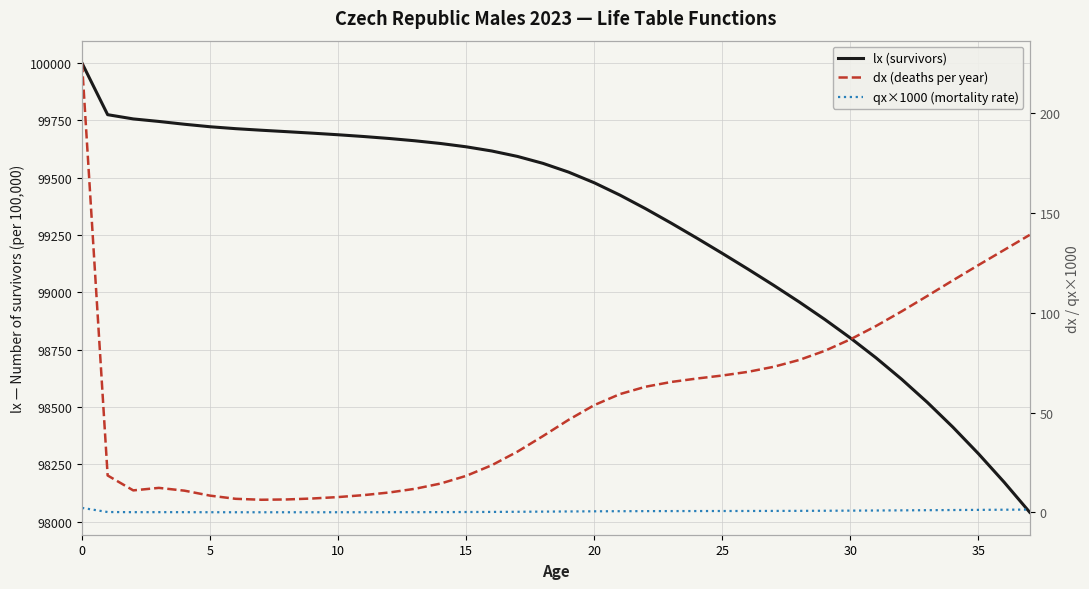

Rank the series by their maximum value, from highest to lowest.

lx (survivors), dx (deaths per year), qx×1000 (mortality rate)